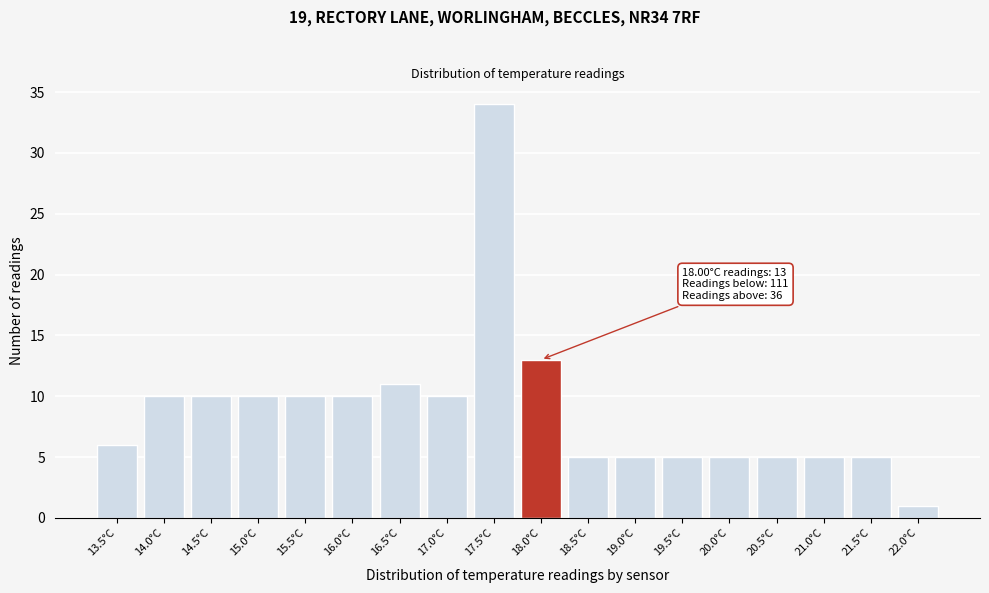

Reading left to right, extract all data points from this chart.

13.5°C=6	14.0°C=10	14.5°C=10	15.0°C=10	15.5°C=10	16.0°C=10	16.5°C=11	17.0°C=10	17.5°C=34	18.0°C=13	18.5°C=5	19.0°C=5	19.5°C=5	20.0°C=5	20.5°C=5	21.0°C=5	21.5°C=5	22.0°C=1